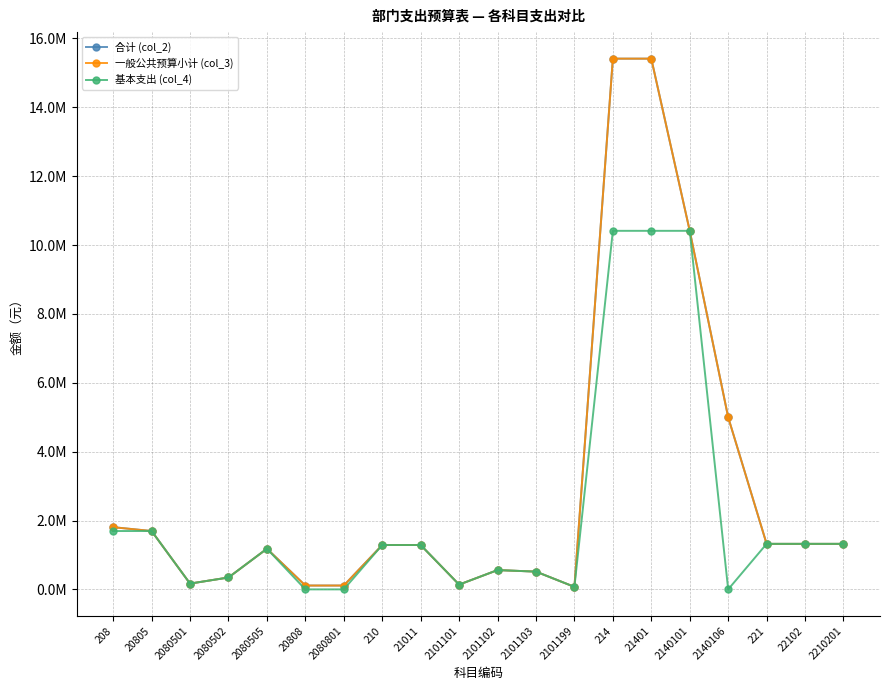

Is this an area chart (filled region under the line)?

No